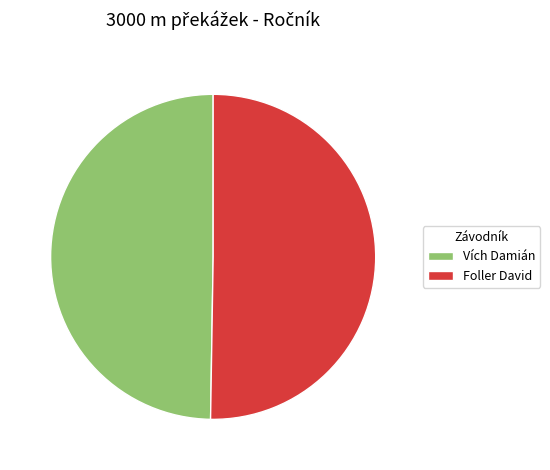

Which slice is the largest?

Foller David